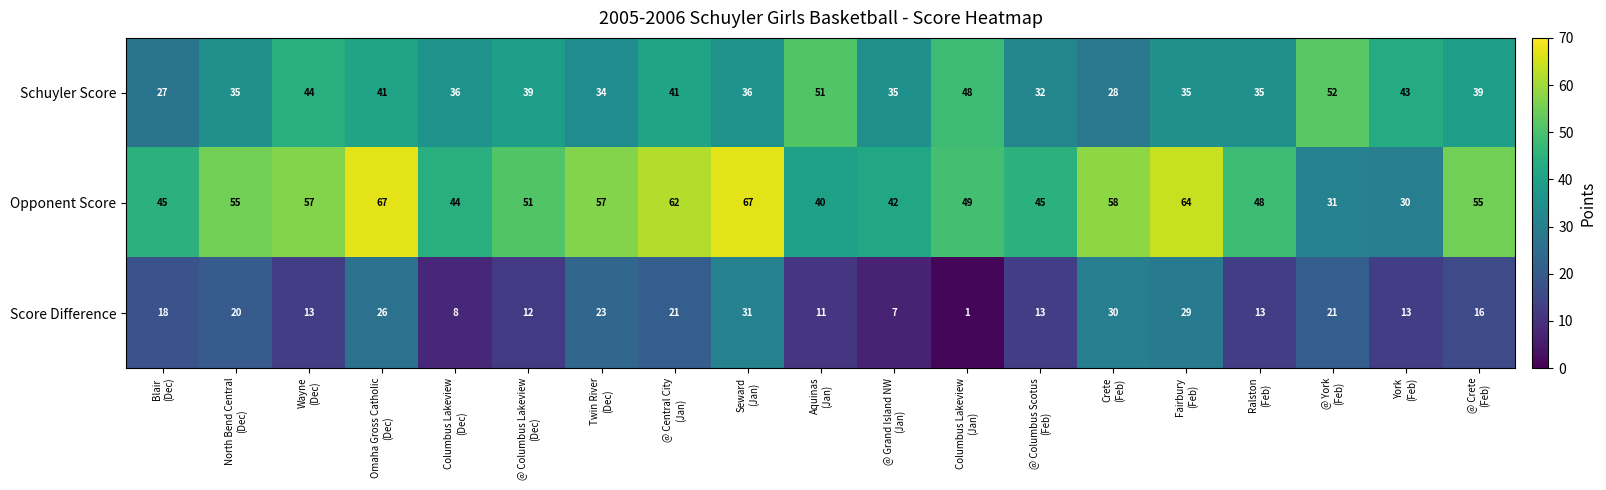

Which series has the widest spread of values?

Opponent Score